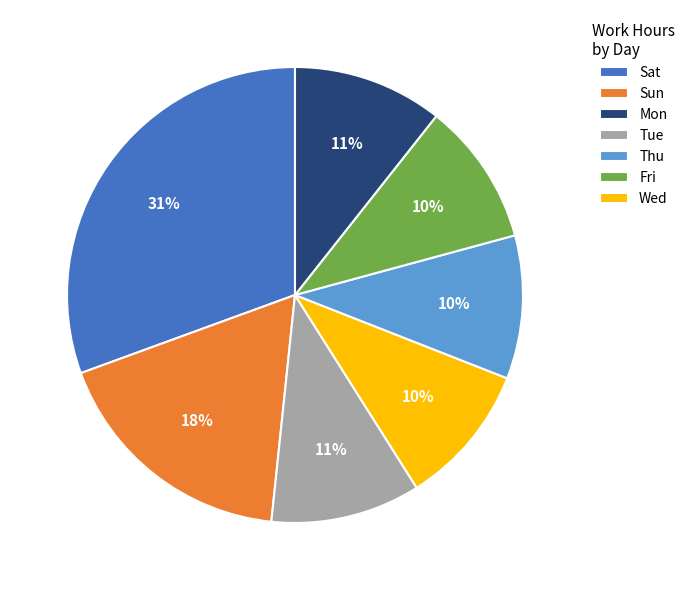

True or false: Tue accounts for 1% of the total.

False